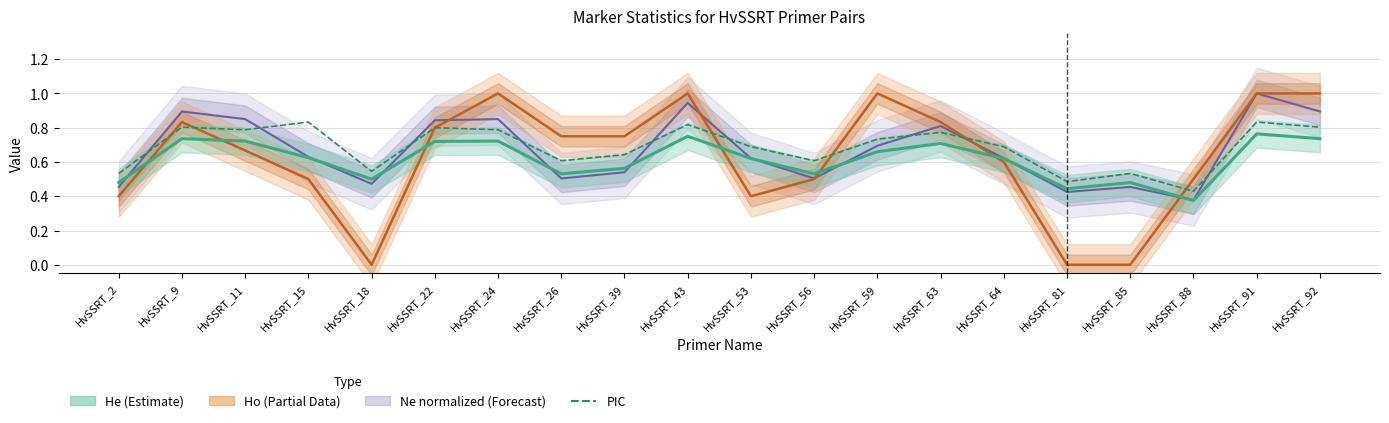

What is the average value?

0.7